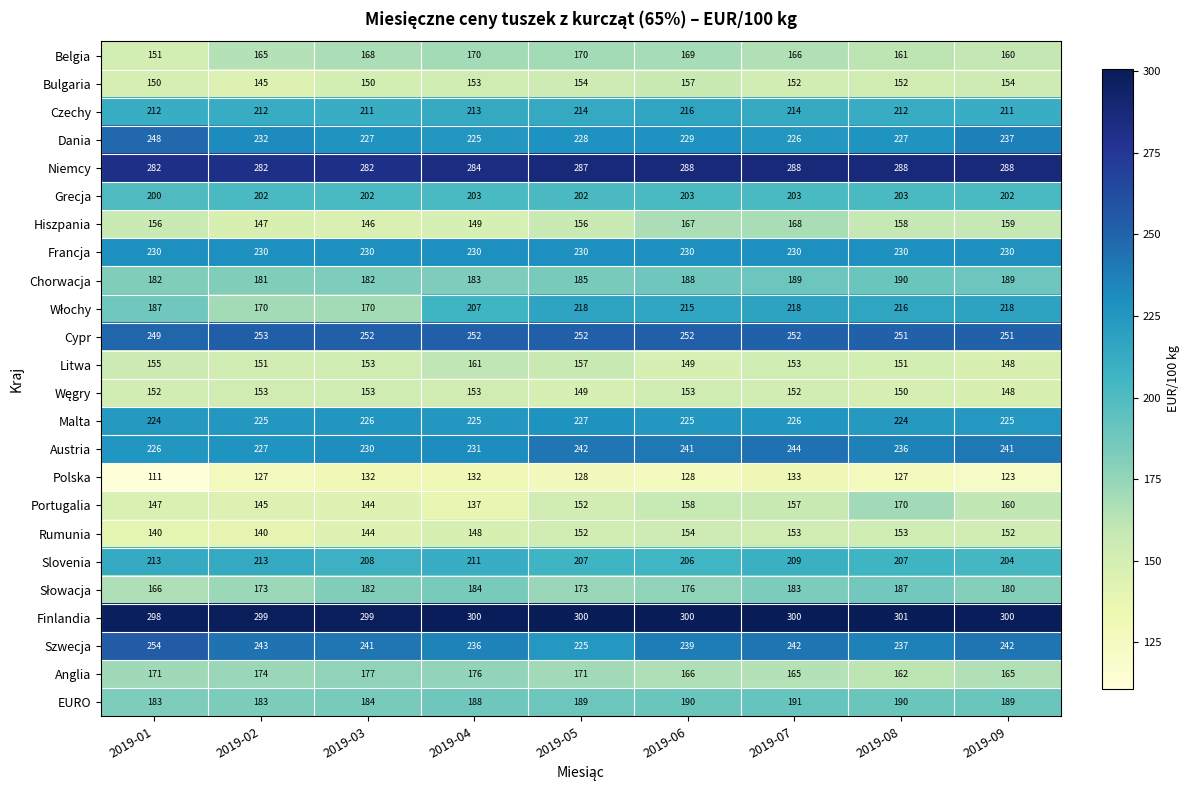

At how many categories does at least one series exceed 209?

9